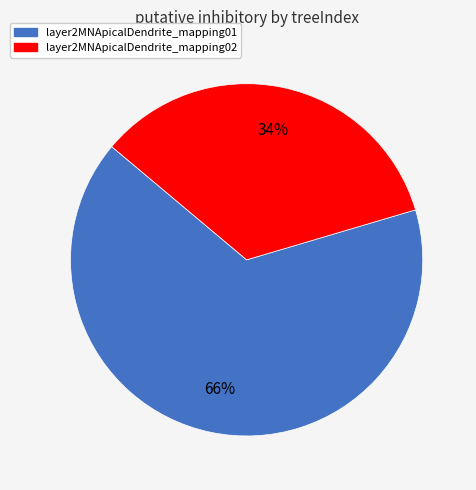

What is the largest slice in the pie chart?

layer2MNApicalDendrite_mapping01